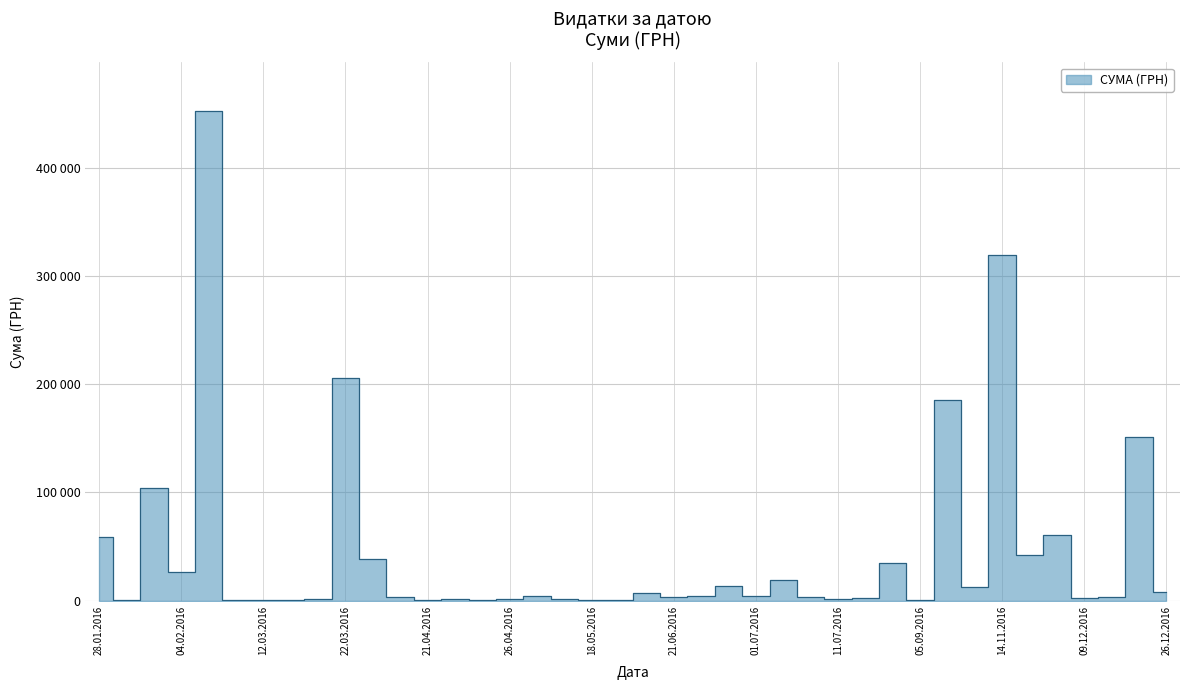

What is the sum of the values at 14.09.2016 and 18.04.2016?

16442.5